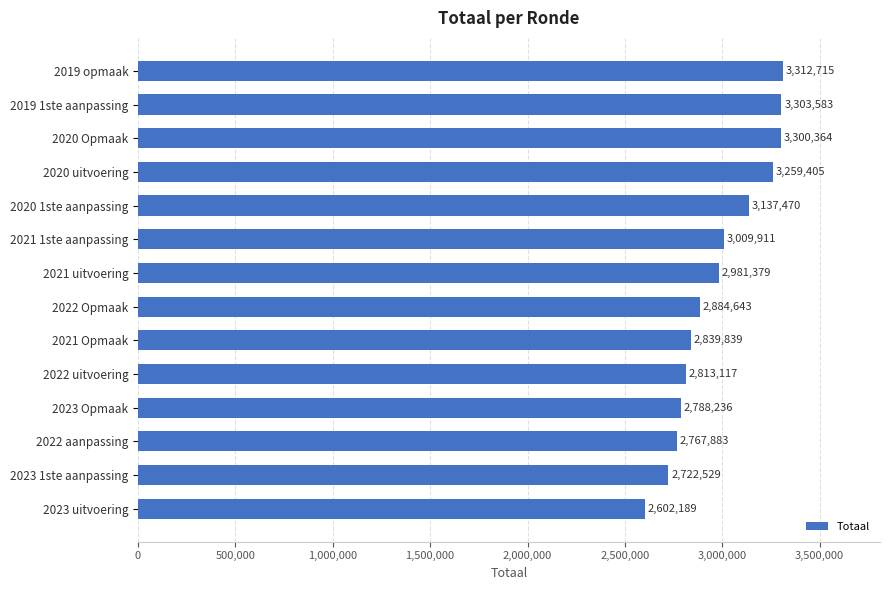

Rank the categories by value from highest to lowest.

2019 opmaak, 2019 1ste aanpassing, 2020 Opmaak, 2020 uitvoering, 2020 1ste aanpassing, 2021 1ste aanpassing, 2021 uitvoering, 2022 Opmaak, 2021 Opmaak, 2022 uitvoering, 2023 Opmaak, 2022 aanpassing, 2023 1ste aanpassing, 2023 uitvoering